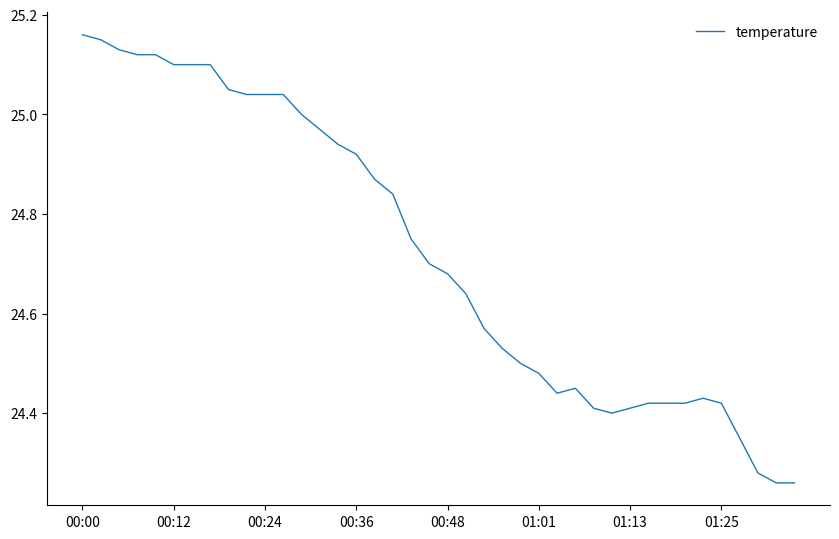

What is the difference between the maximum and minimum values?

0.9